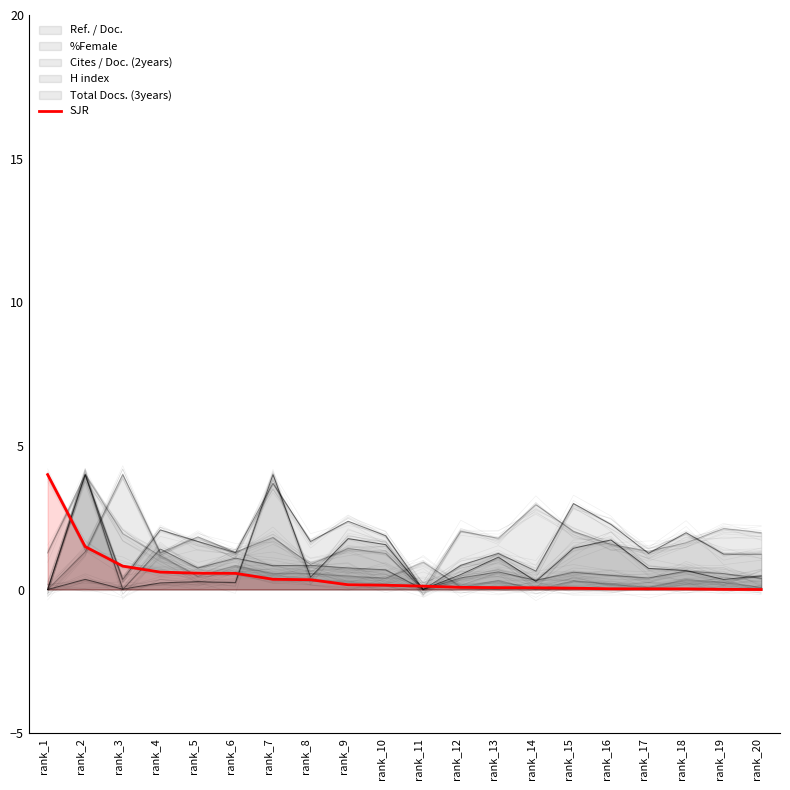

What is the change in value from rank_12 to rank_19?

-0.1